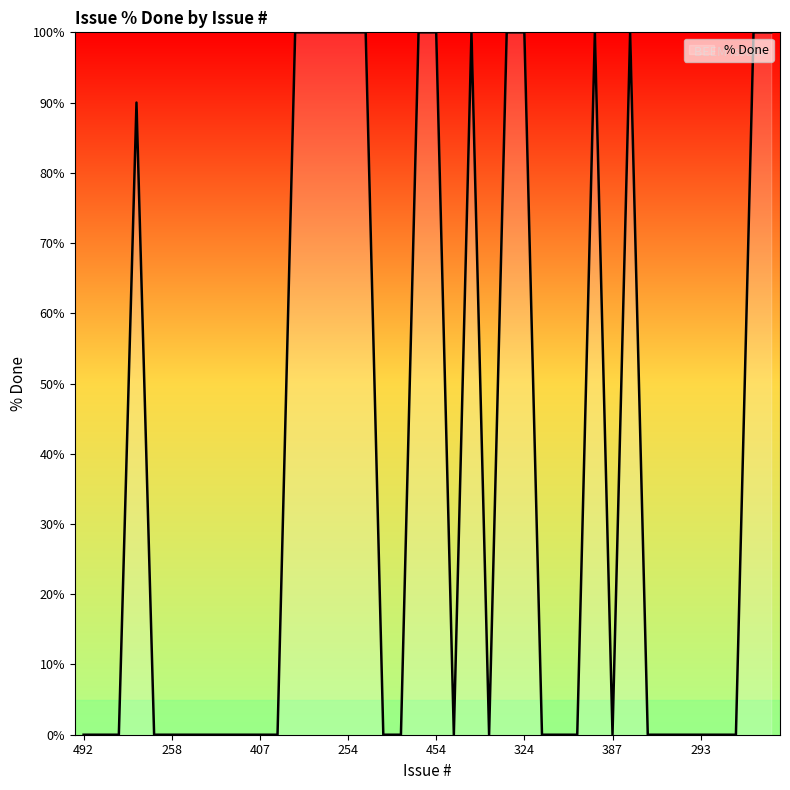

What is the difference between the maximum and minimum values?

100